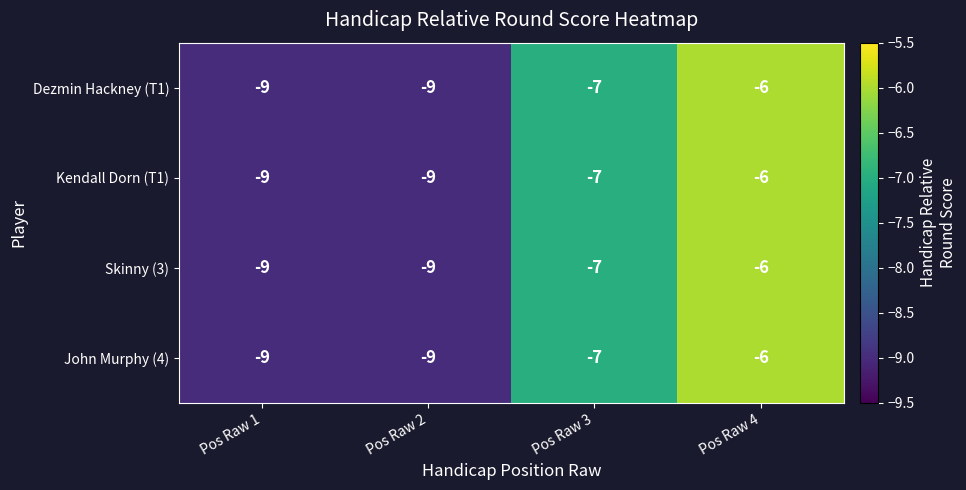

What is the approximate value of Dezmin Hackney (T1) at Pos Raw 2?

-9